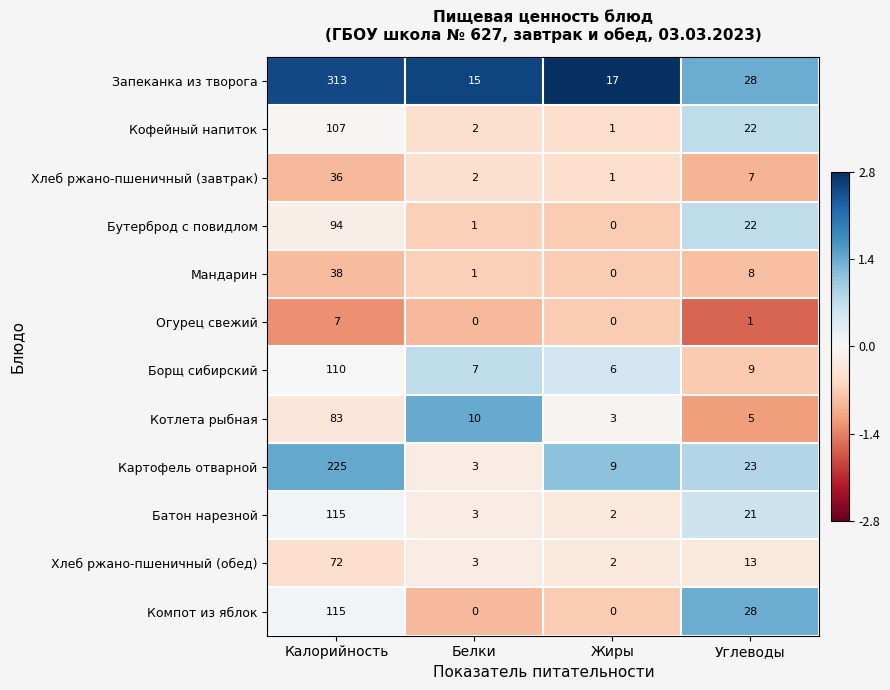

At which label does Картофель отварной reach its minimum?

Белки